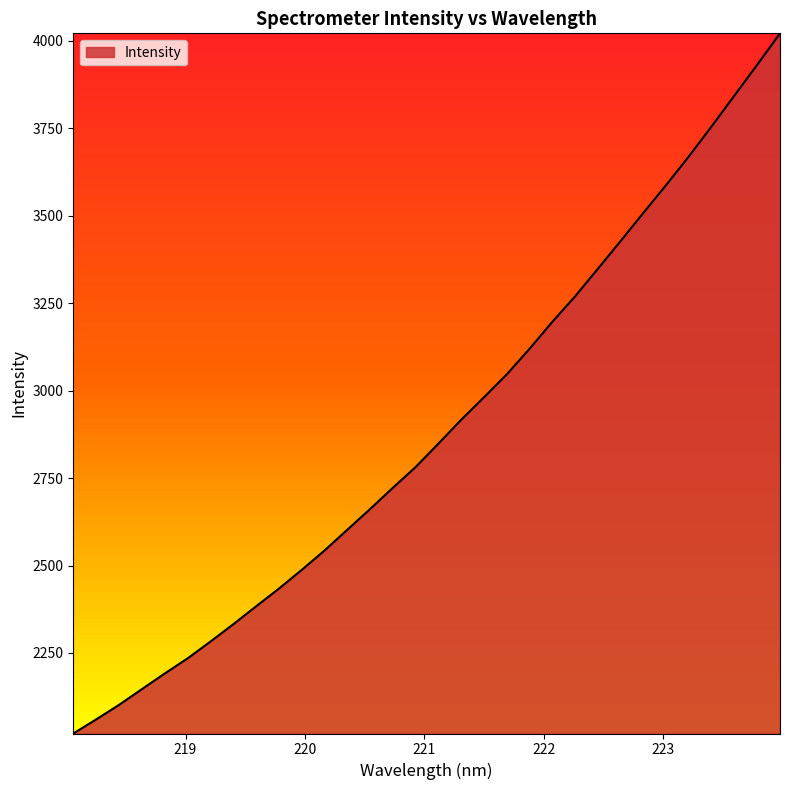

What is the sum of all values?

92447.4